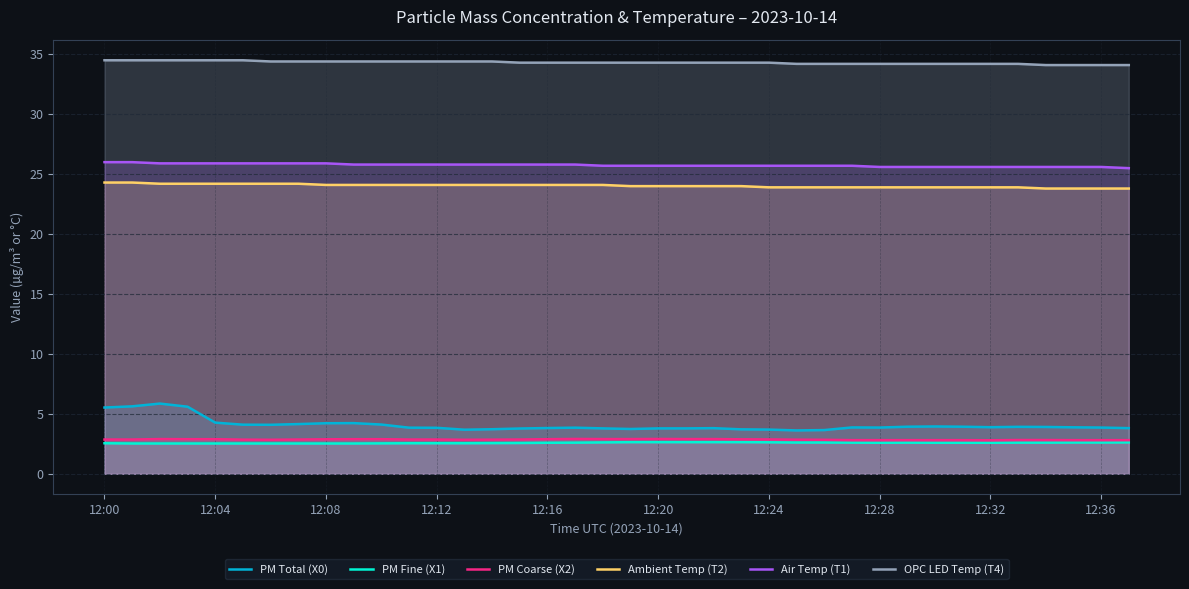

What is the difference between the maximum and second lowest values in the PM Coarse (X2) series?

0.1